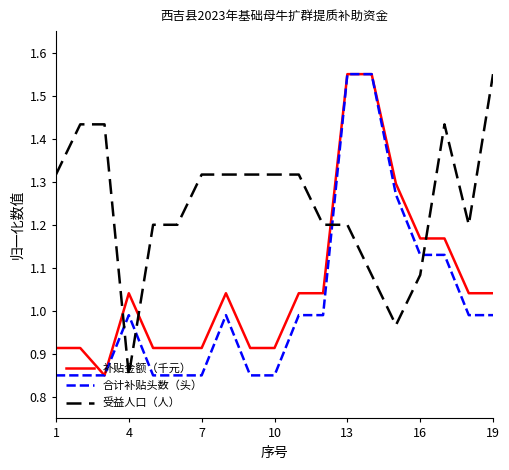

List the series in order of their overall mean, lowest first.

合计补贴头数（头）, 补贴金额（千元）, 受益人口（人）